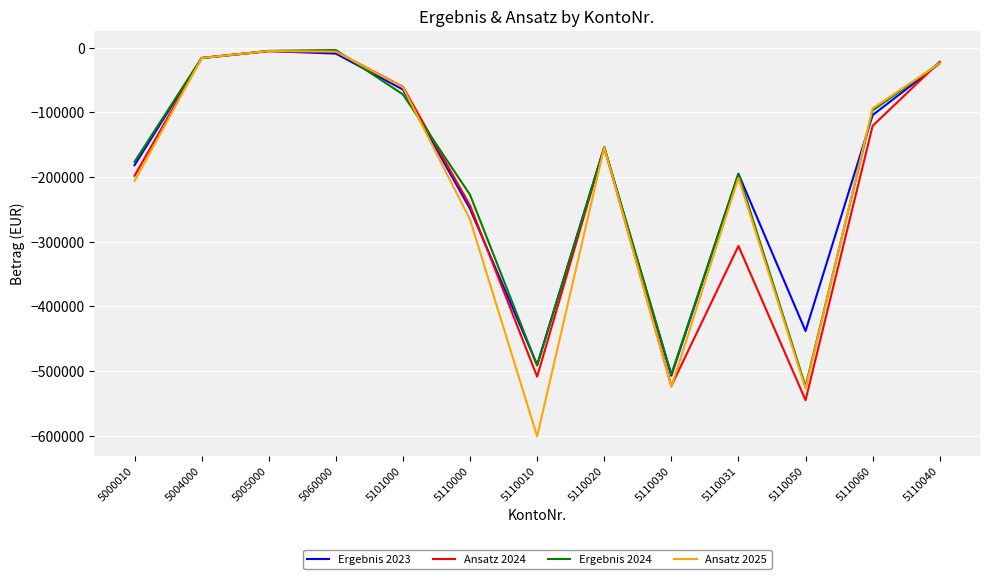

What is the total value across all series at 5110060?

-416633